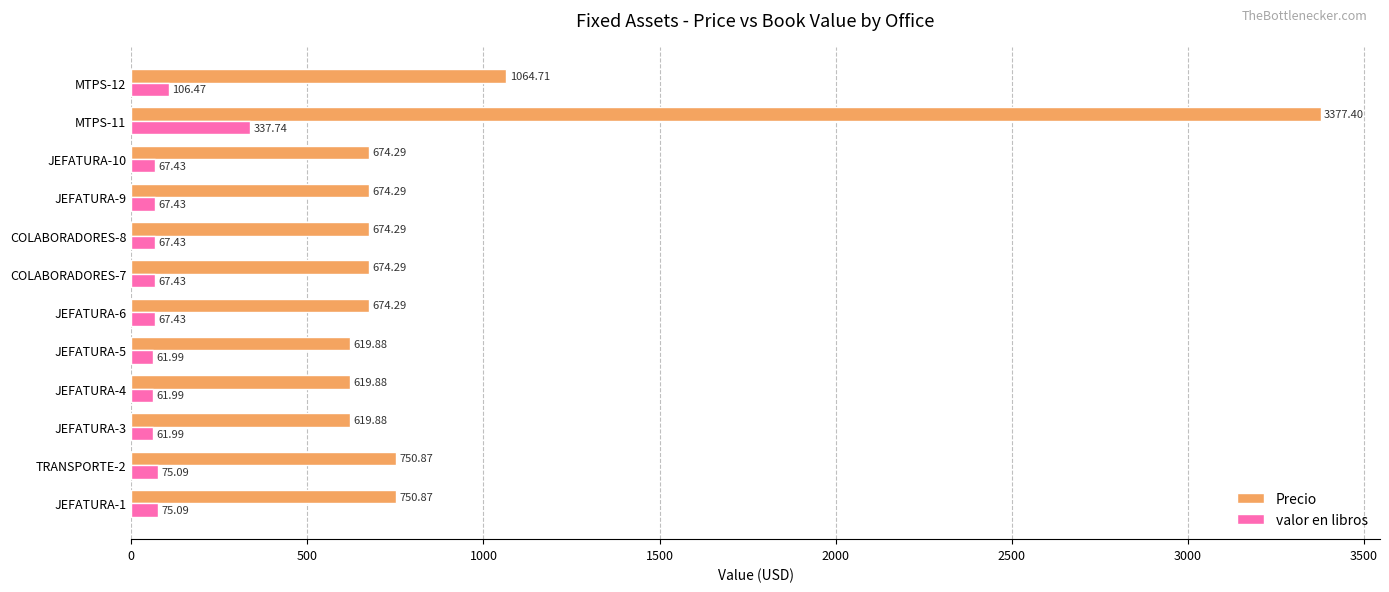

What is the difference between the valor en libros values at JEFATURA-6 and JEFATURA-4?

5.4